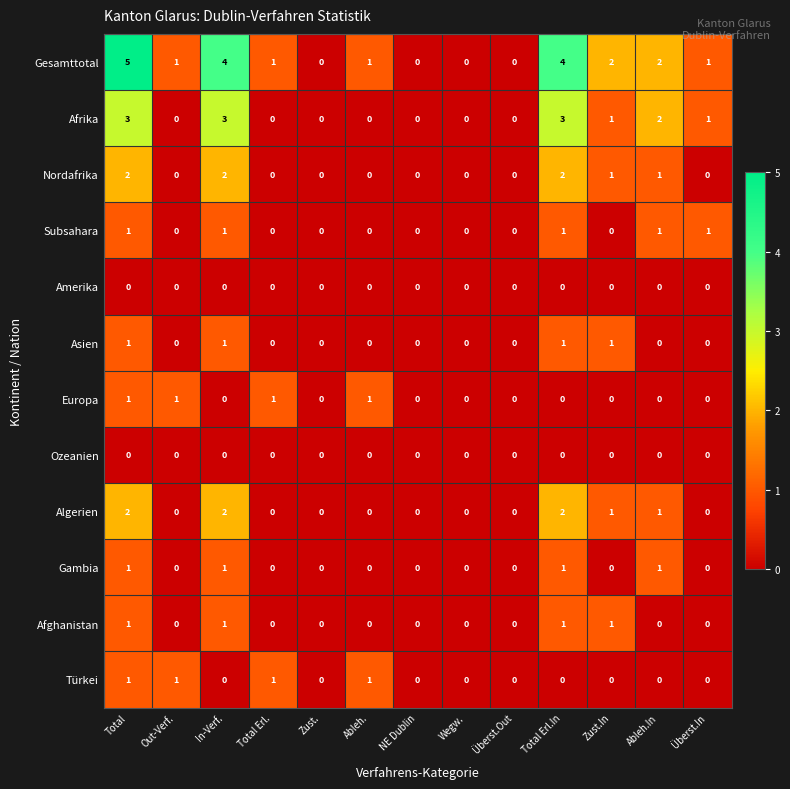

Which series has the largest range (max minus min)?

Gesamttotal